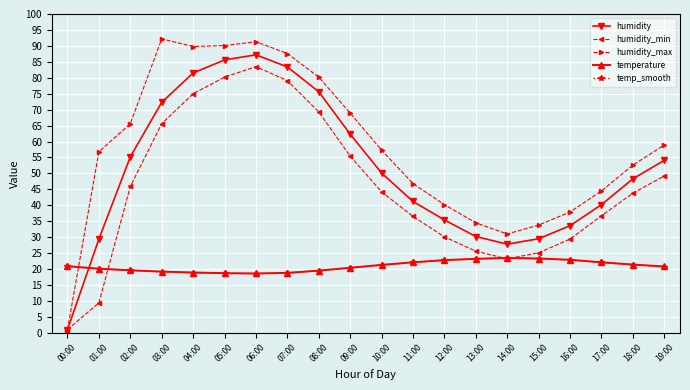

At how many categories does at least one series exceed 62?

8